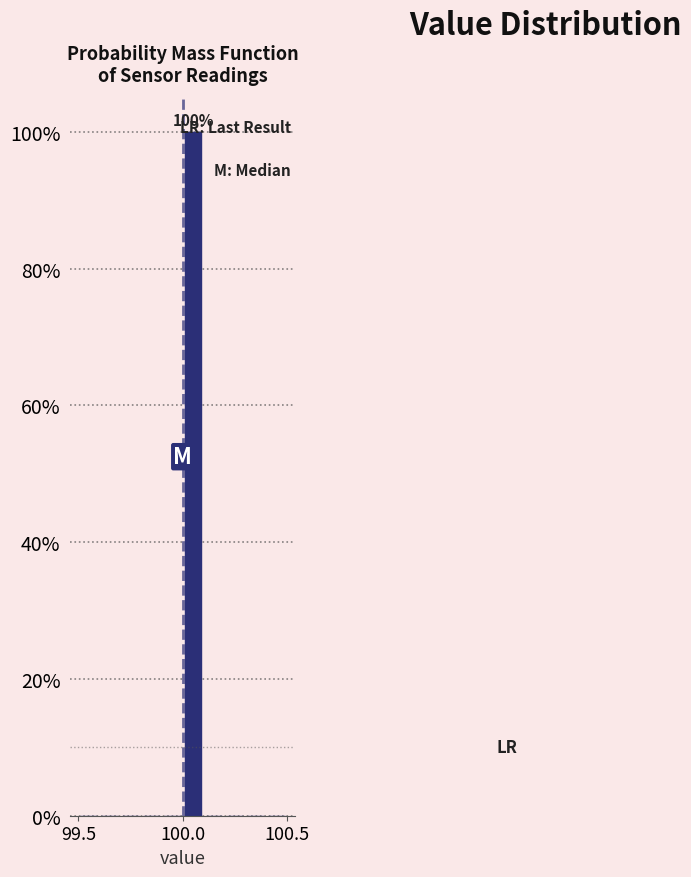

Read against the x-axis, roughly where is the centre of the tallest bar?

100.05